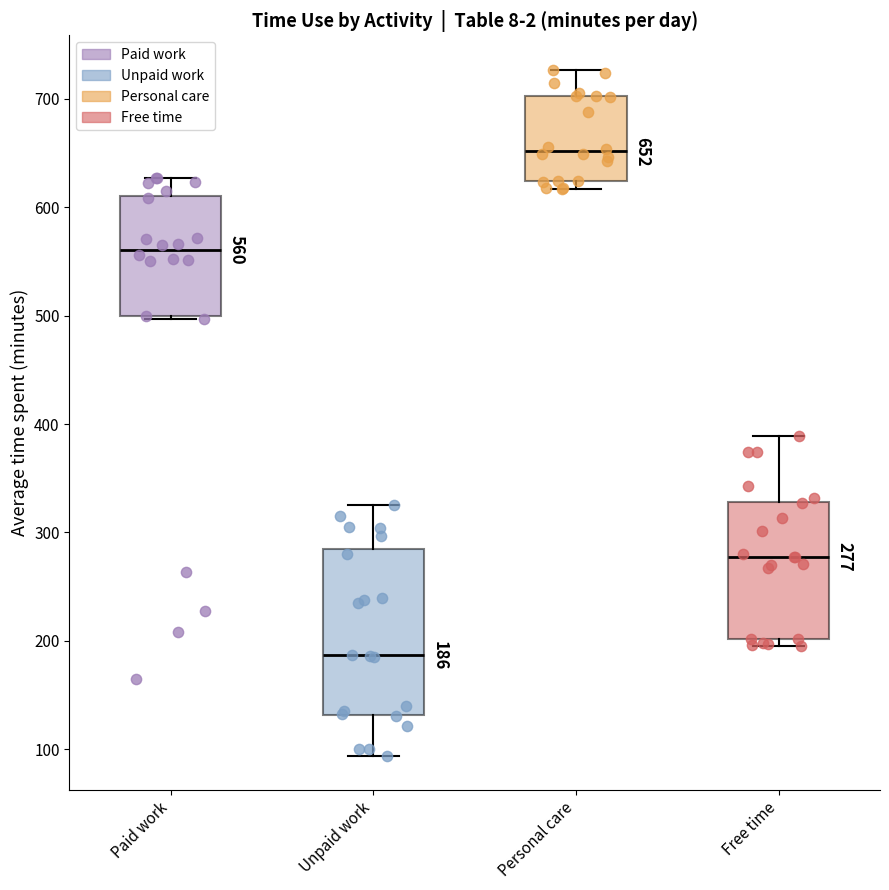

Which box's median line is the highest?

Personal care